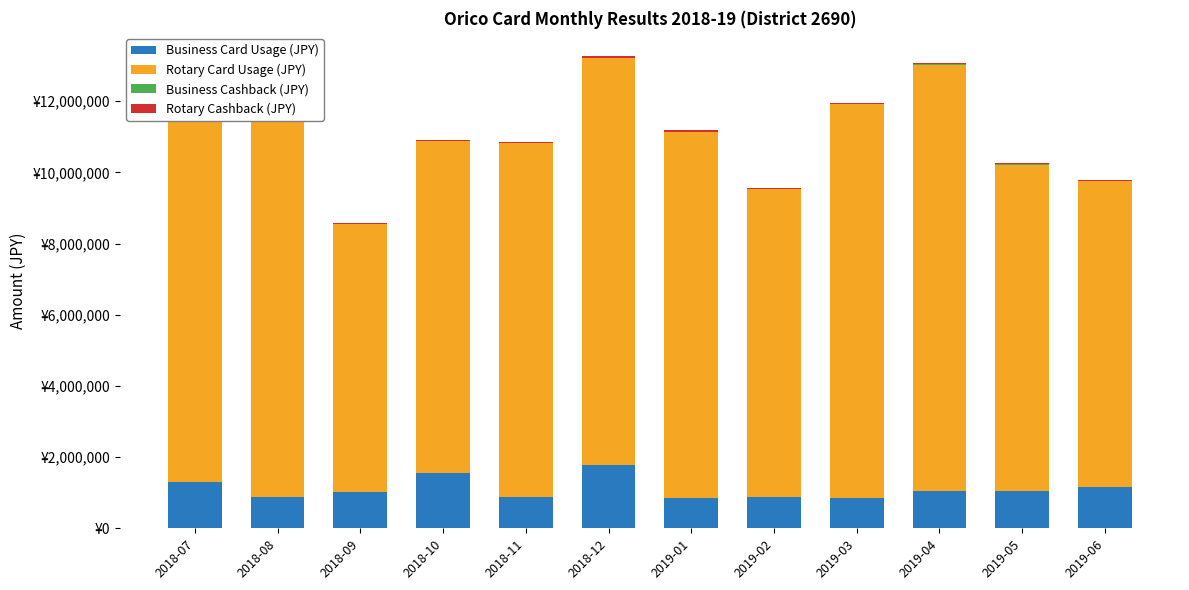

List the series in order of their peak value, lowest first.

Business Cashback (JPY), Rotary Cashback (JPY), Business Card Usage (JPY), Rotary Card Usage (JPY)